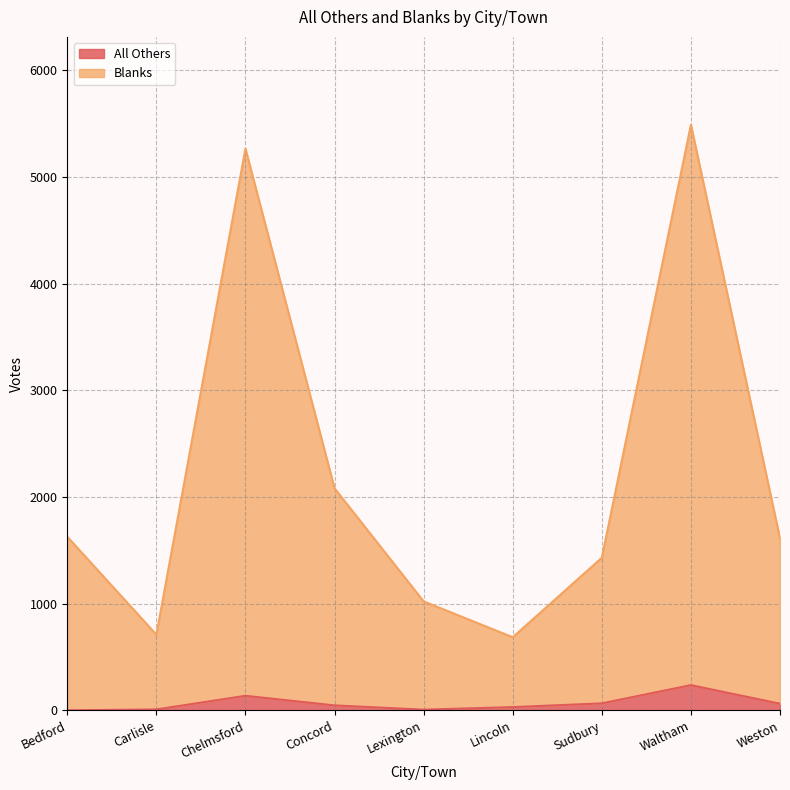

Is it true that Blanks equals 1431 at Sudbury?

True